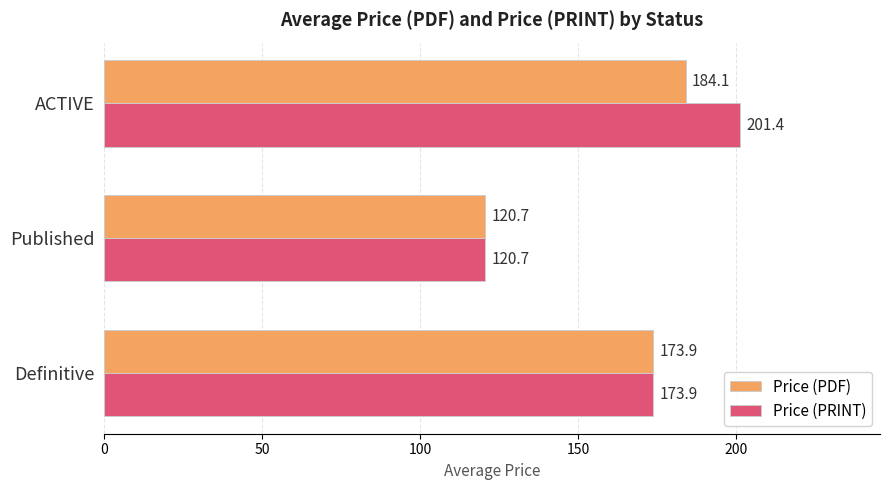

What is the sum of all Price (PRINT) values?

495.9